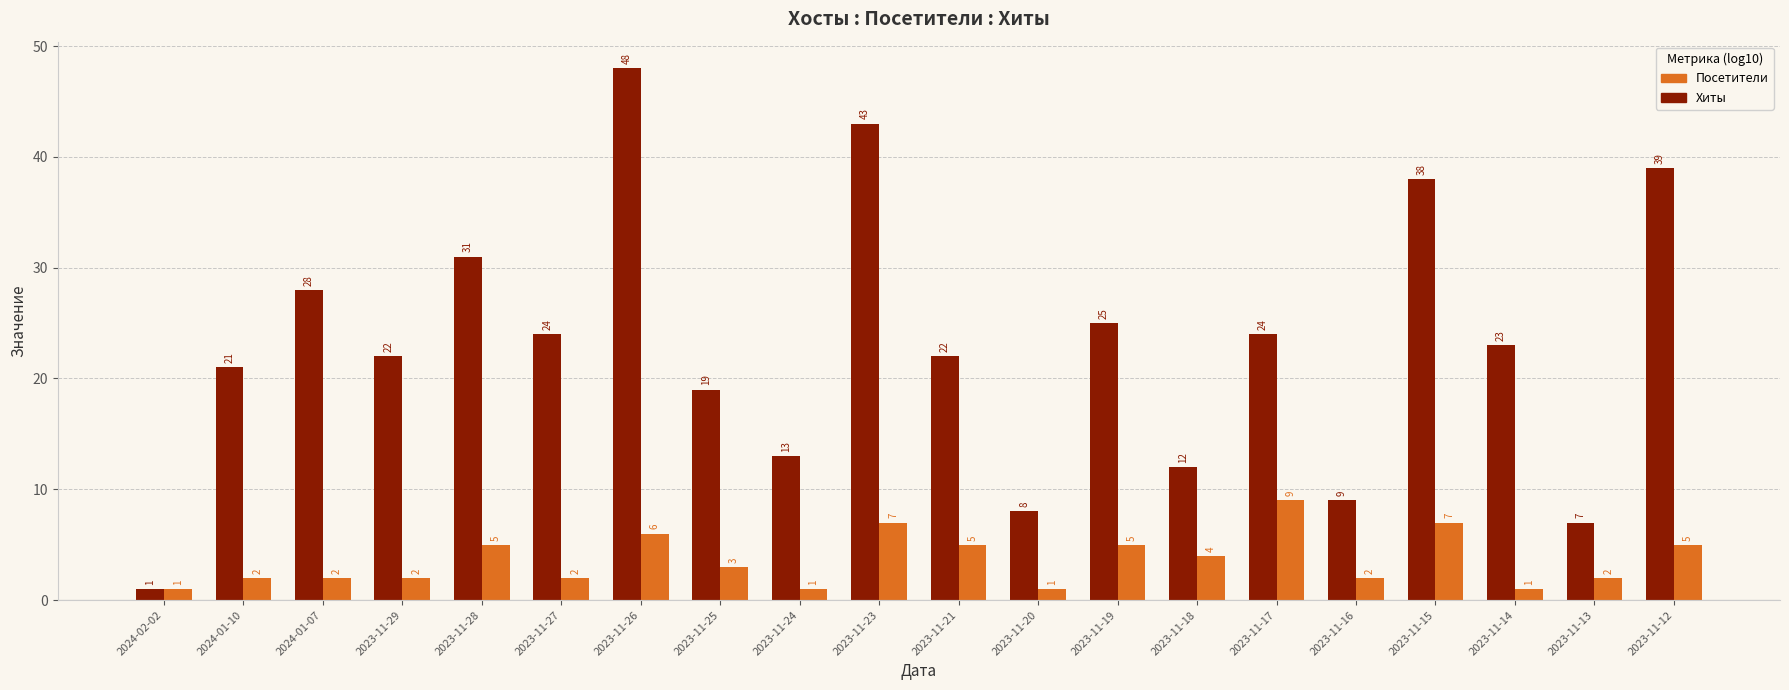

What is the label of the 4th bar from the right?

2023-11-15